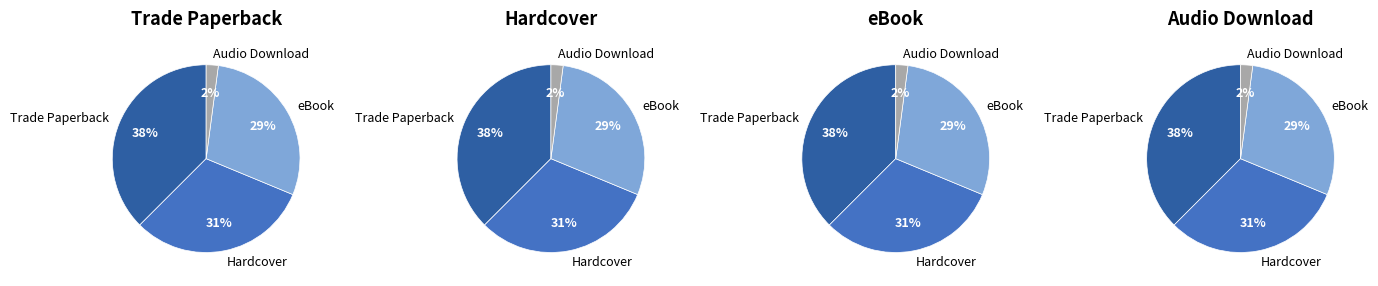

Rank the categories by value from lowest to highest.

Audio Download, eBook, Hardcover, Trade Paperback